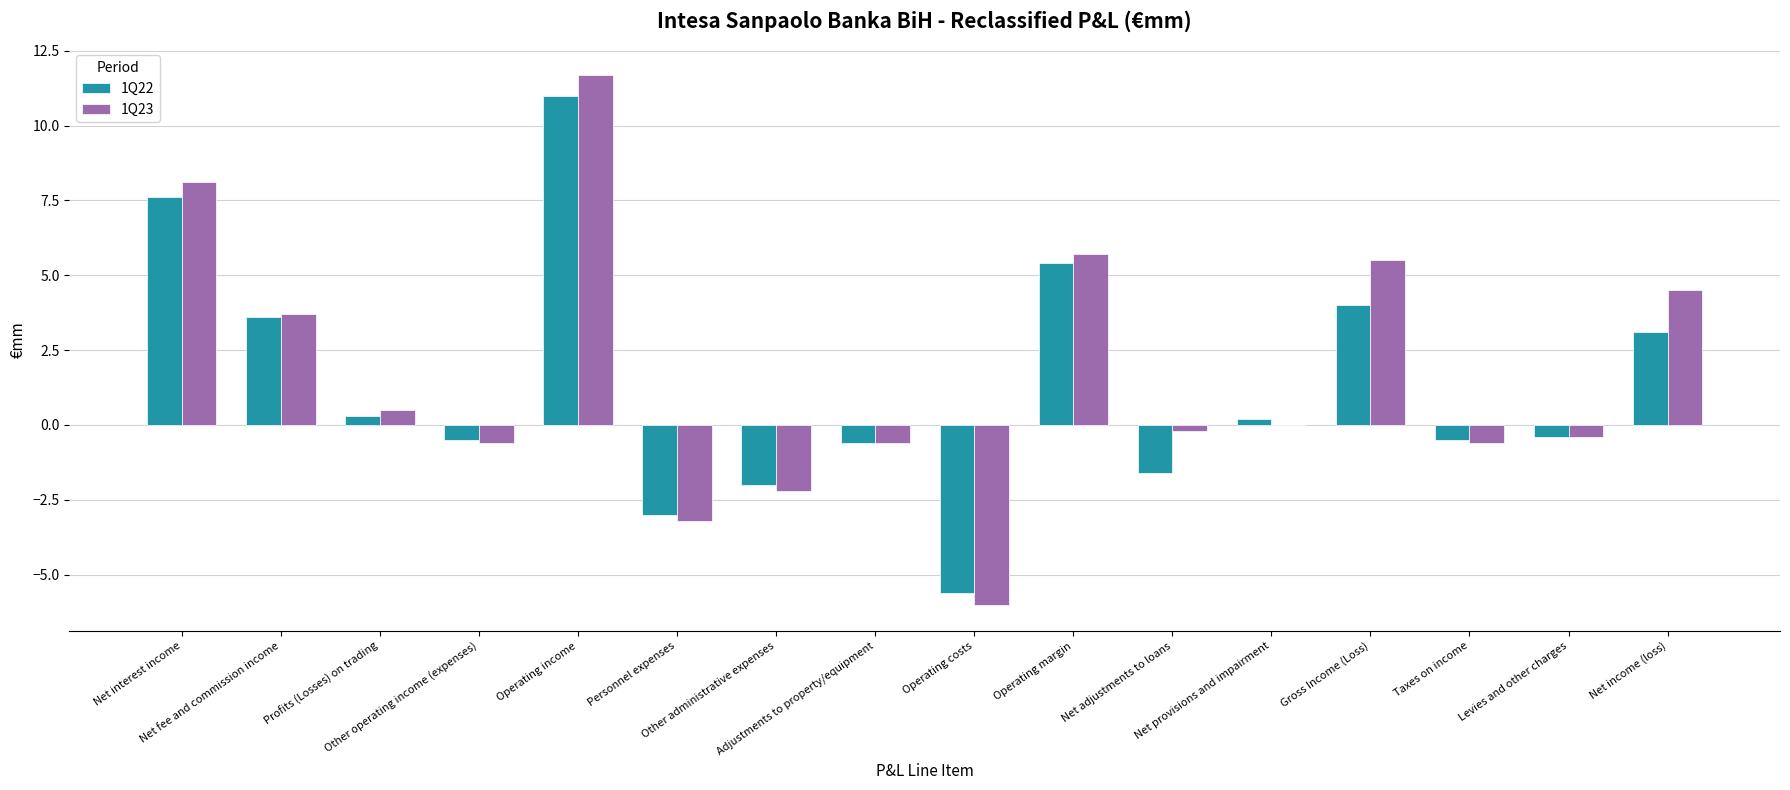

How many groups of bars are there?

16